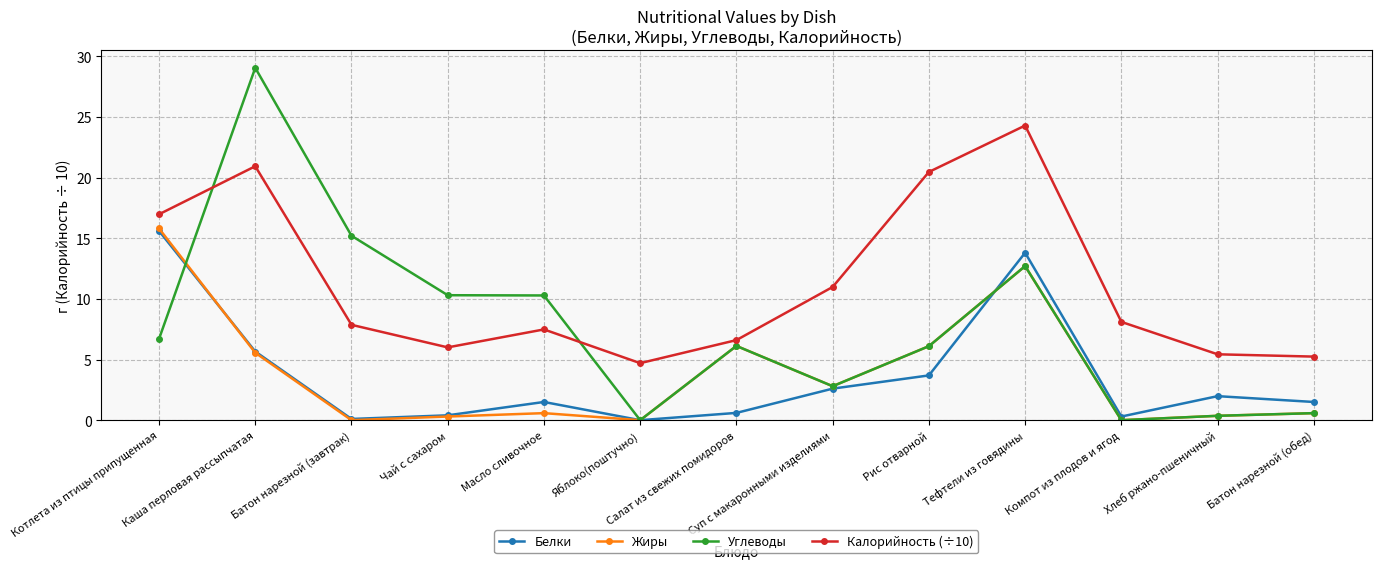

Which series has the largest total across all categories?

Калорийность (÷10)